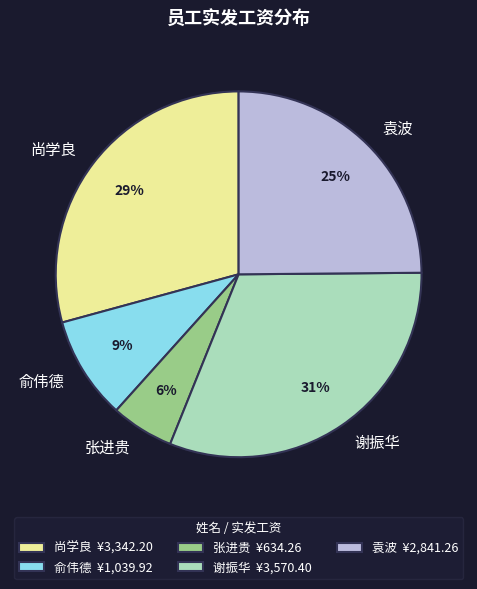

Do 尚学良 and 张进贵 together represent more than half of the pie?

No